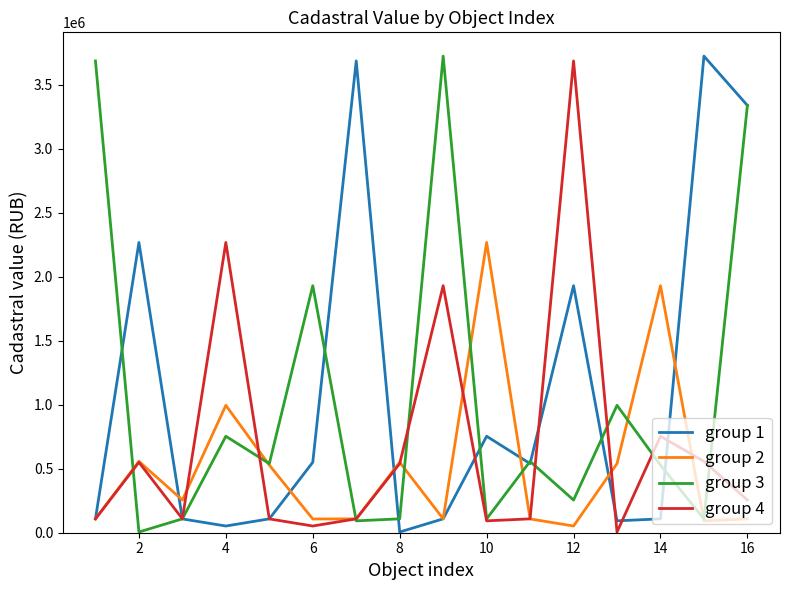

What are all the series names shown in the legend?

group 1, group 2, group 3, group 4